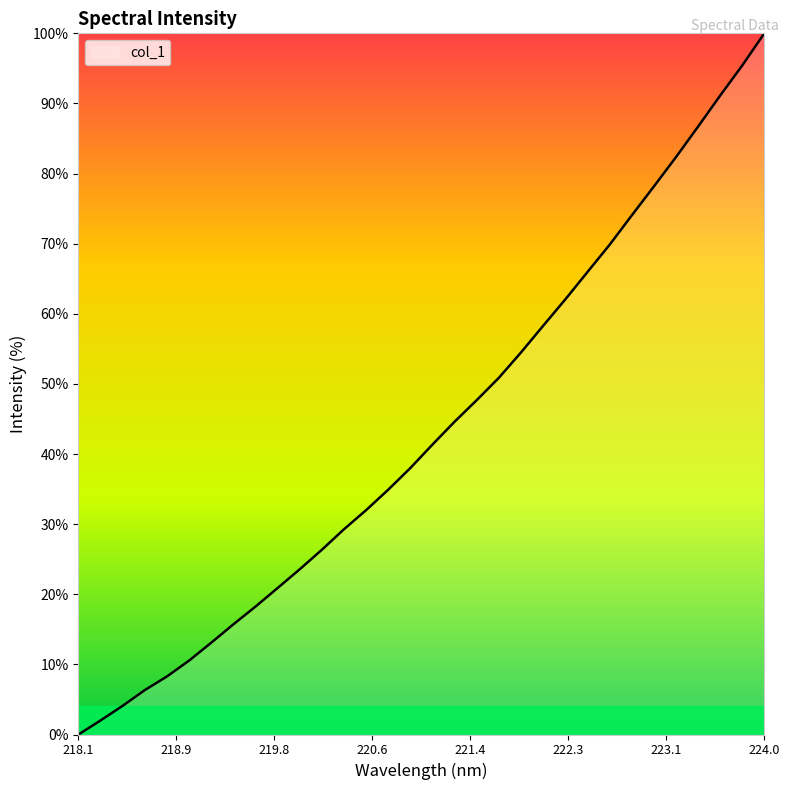

What is the difference between the maximum and minimum values?

100.0